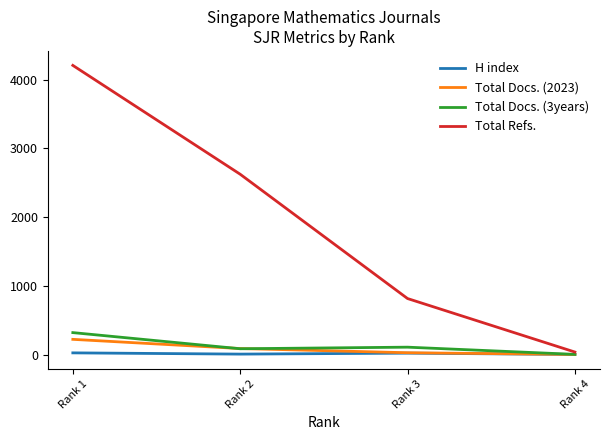

What is the highest value of the Total Refs. series?

4210